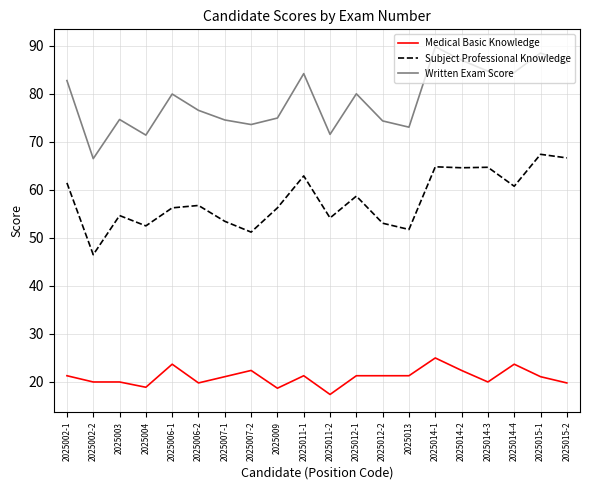

List the series in order of their overall mean, highest first.

Written Exam Score, Subject Professional Knowledge, Medical Basic Knowledge